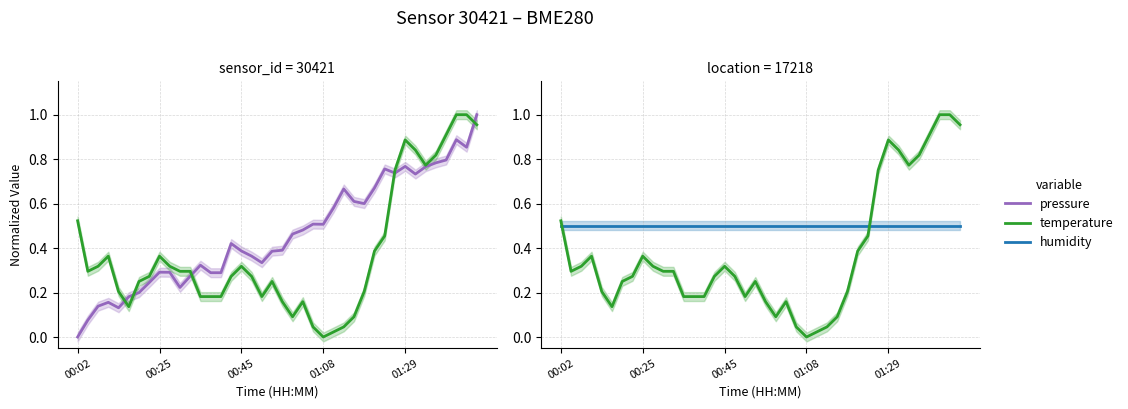

Which series changed the most between 27 and 28?

temperature